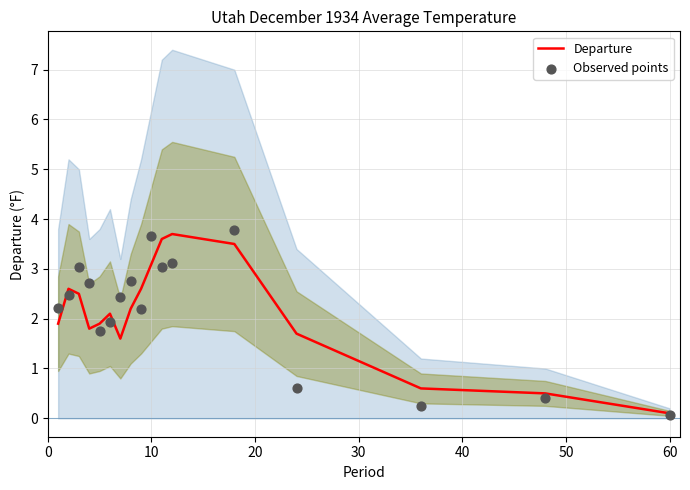

Which category has the lowest value in the Departure series?

60